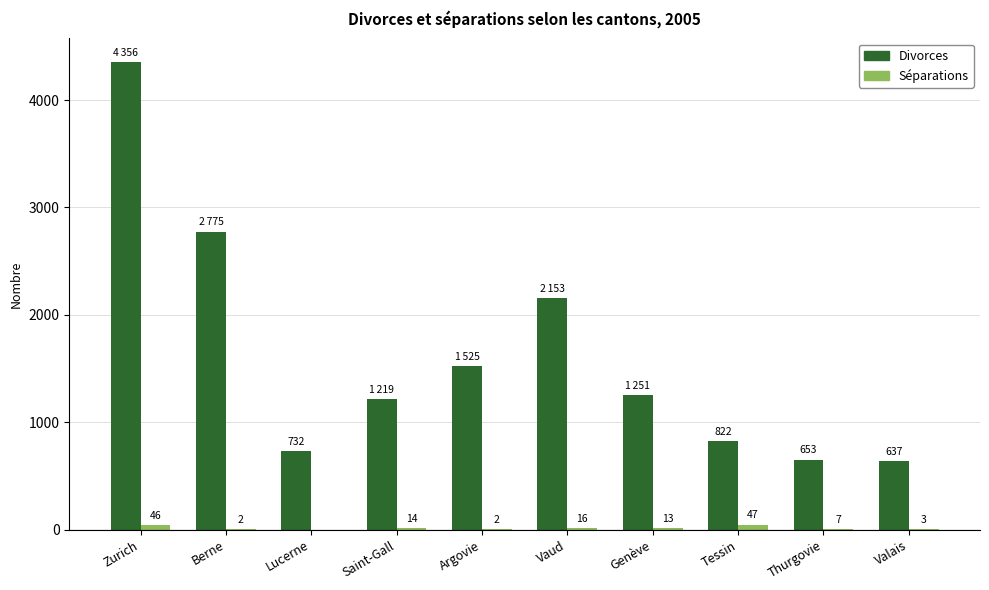

What is the approximate value of Divorces at Vaud, to the nearest 50?

2150